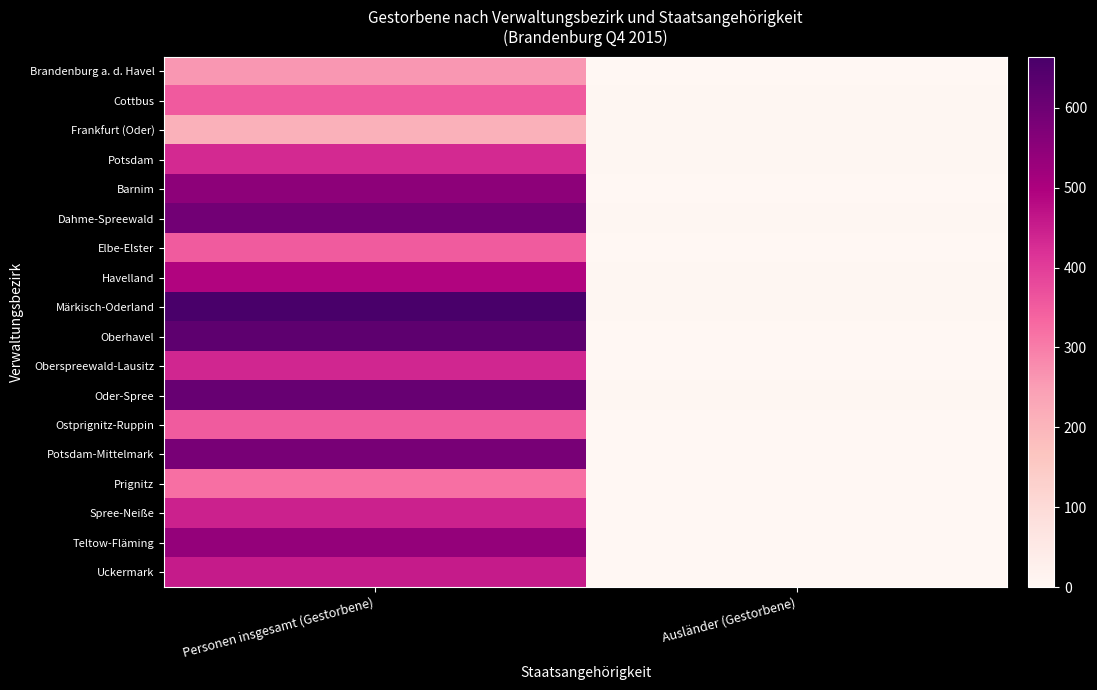

At how many categories does at least one series exceed 620?

1